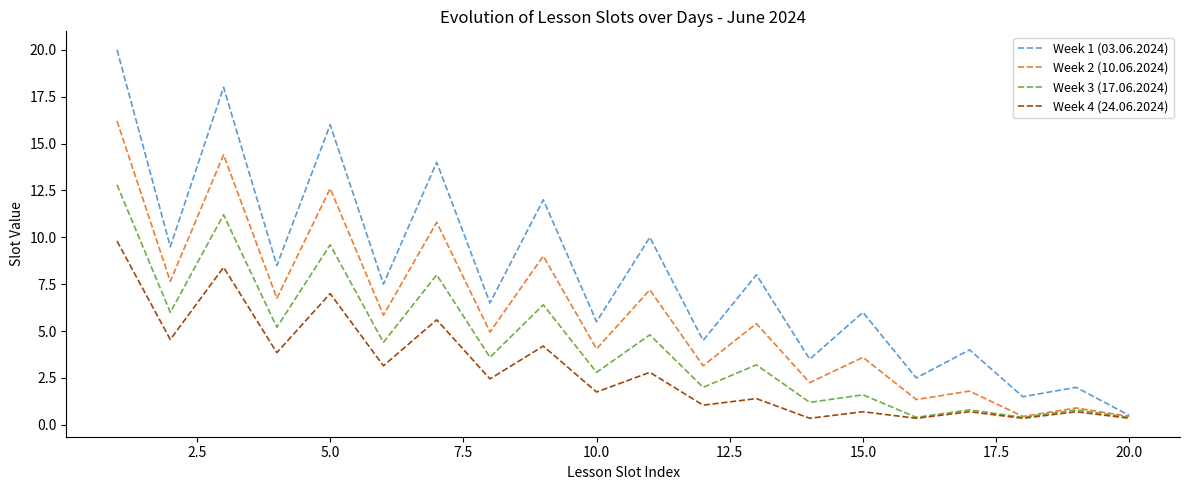

Which series has the largest range (max minus min)?

Week 1 (03.06.2024)